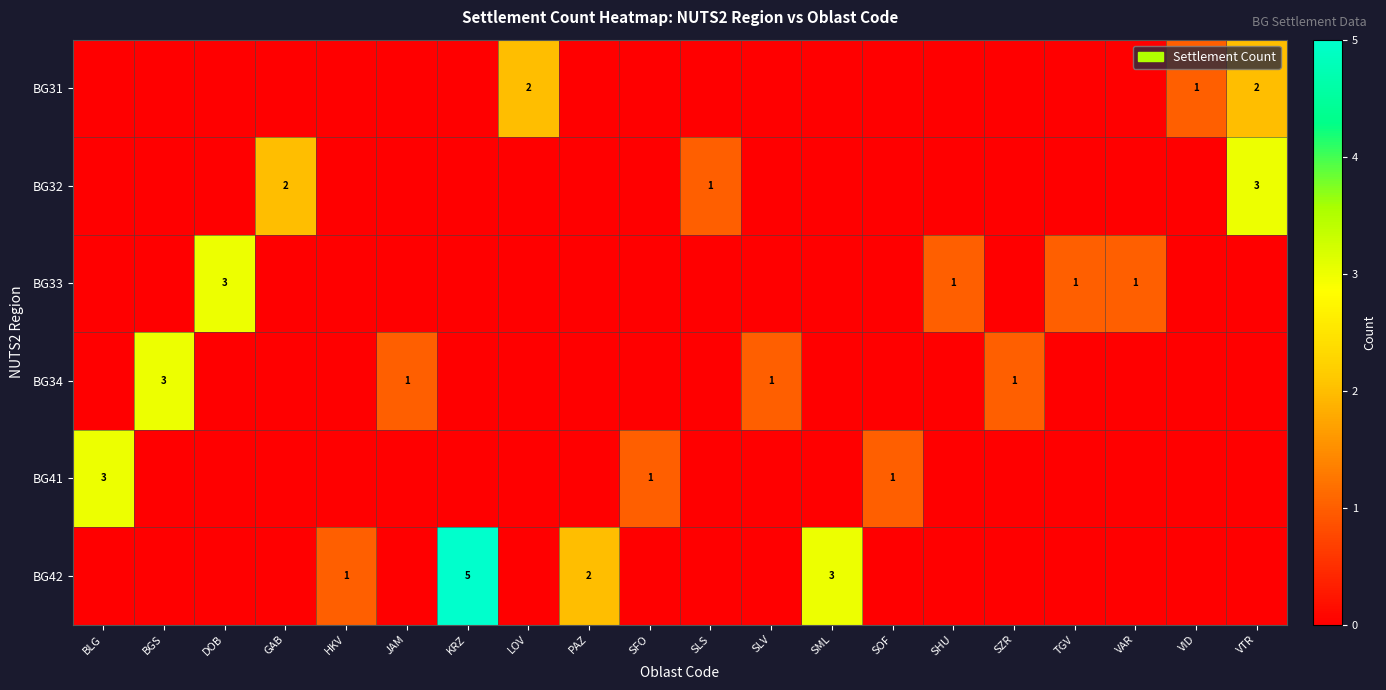

True or false: BG41 has a value of 3 at BLG.

True